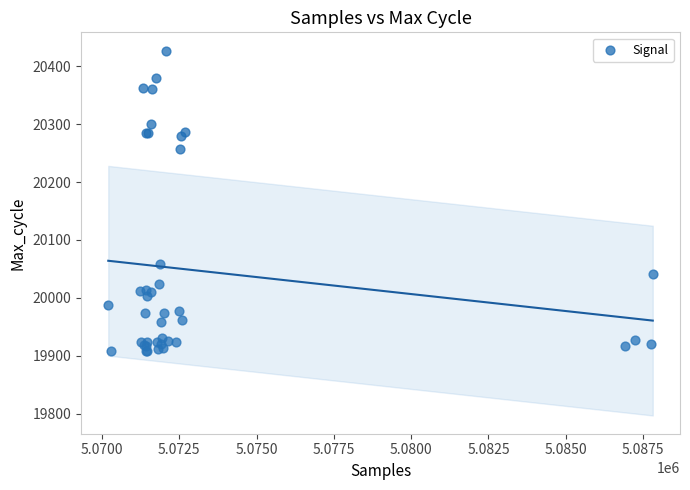

What Y value in the scatter plot is closest to 20167?

20257